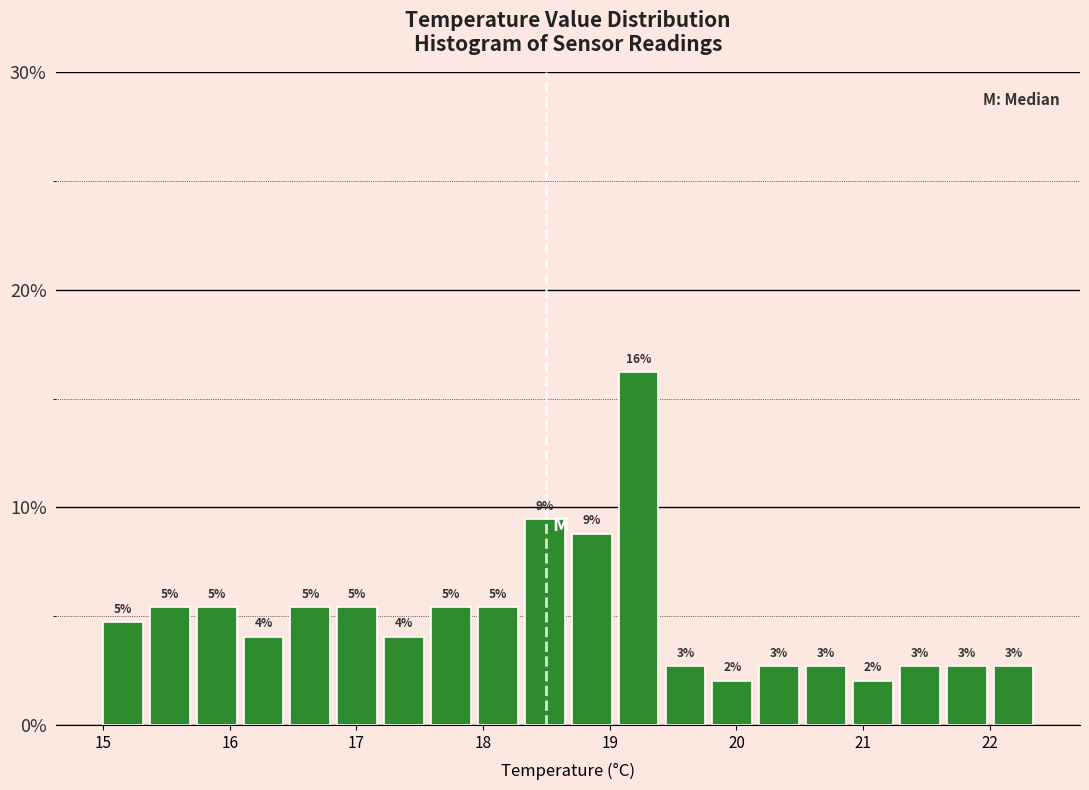

Read against the x-axis, roughly where is the centre of the tallest bar?

19.2